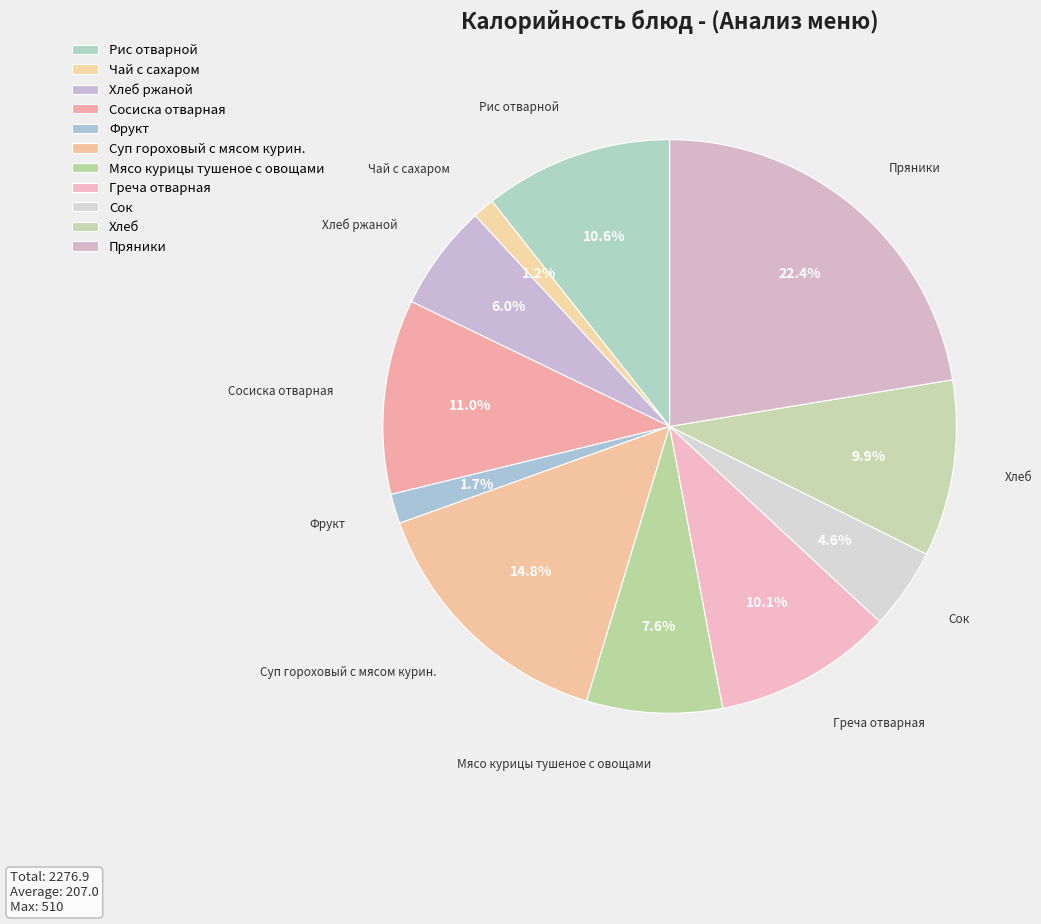

True or false: Фрукт accounts for 1% of the total.

False